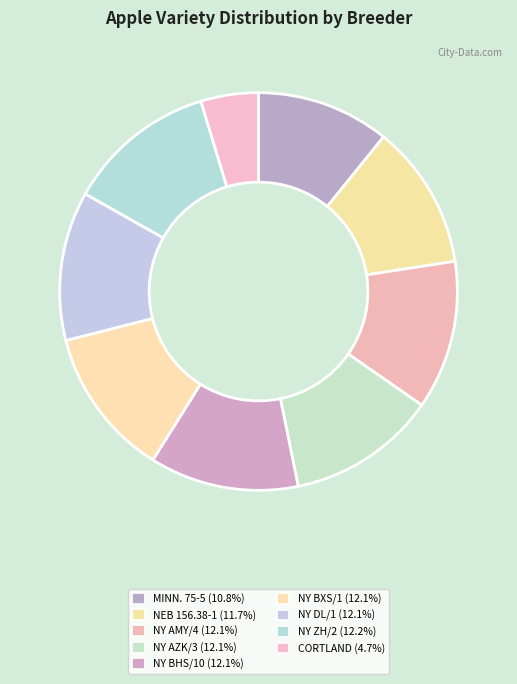

Combined, do NY AZK/3 and NY AMY/4 account for over 50%?

No